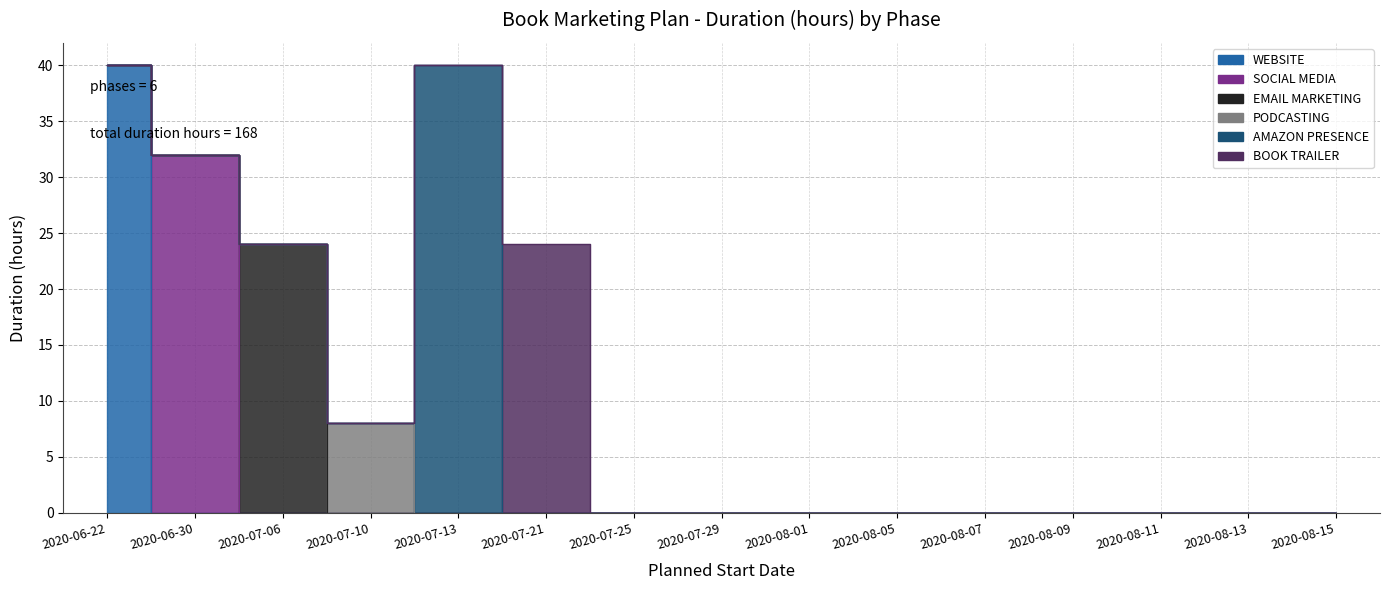

What is the difference between the maximum and minimum values in the PODCASTING series?

8